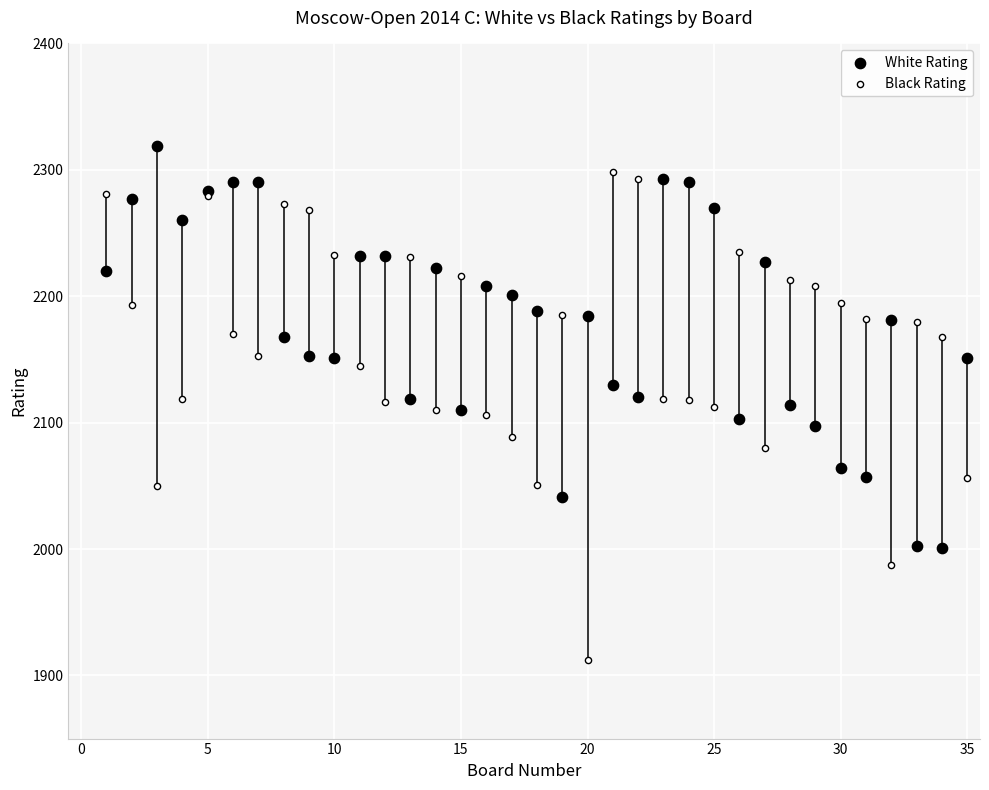

Which series reaches the minimum Y coordinate?

Black Rating